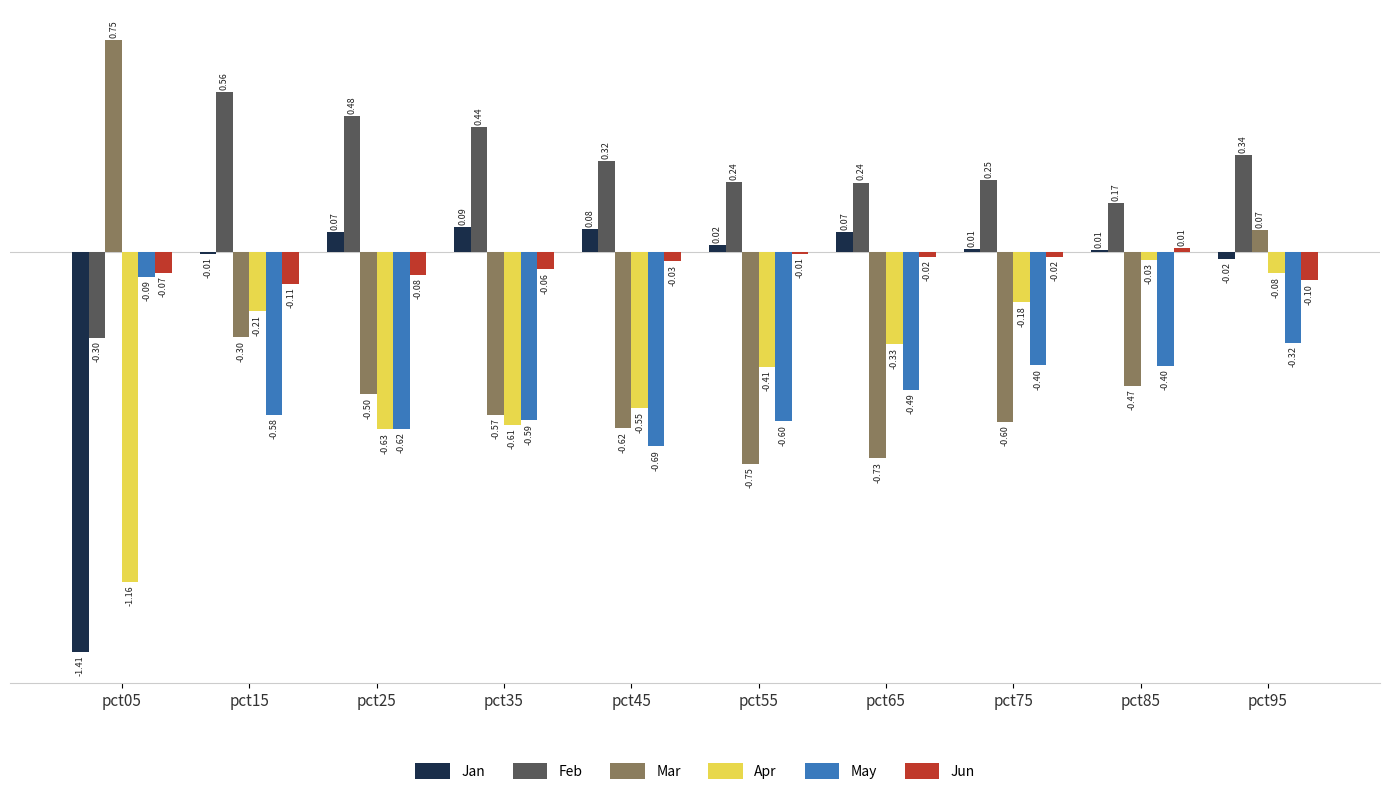

Between pct55 and pct85, which series saw the biggest shift?

Apr